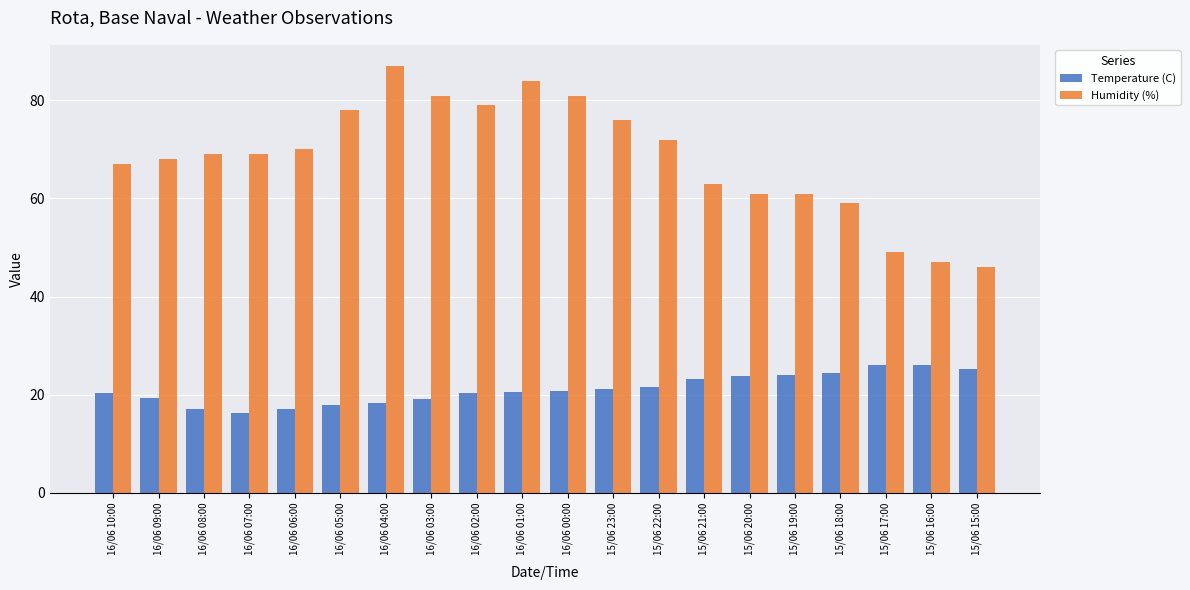

True or false: Humidity (%) has a value of 116.4 at 16/06 00:00.

False